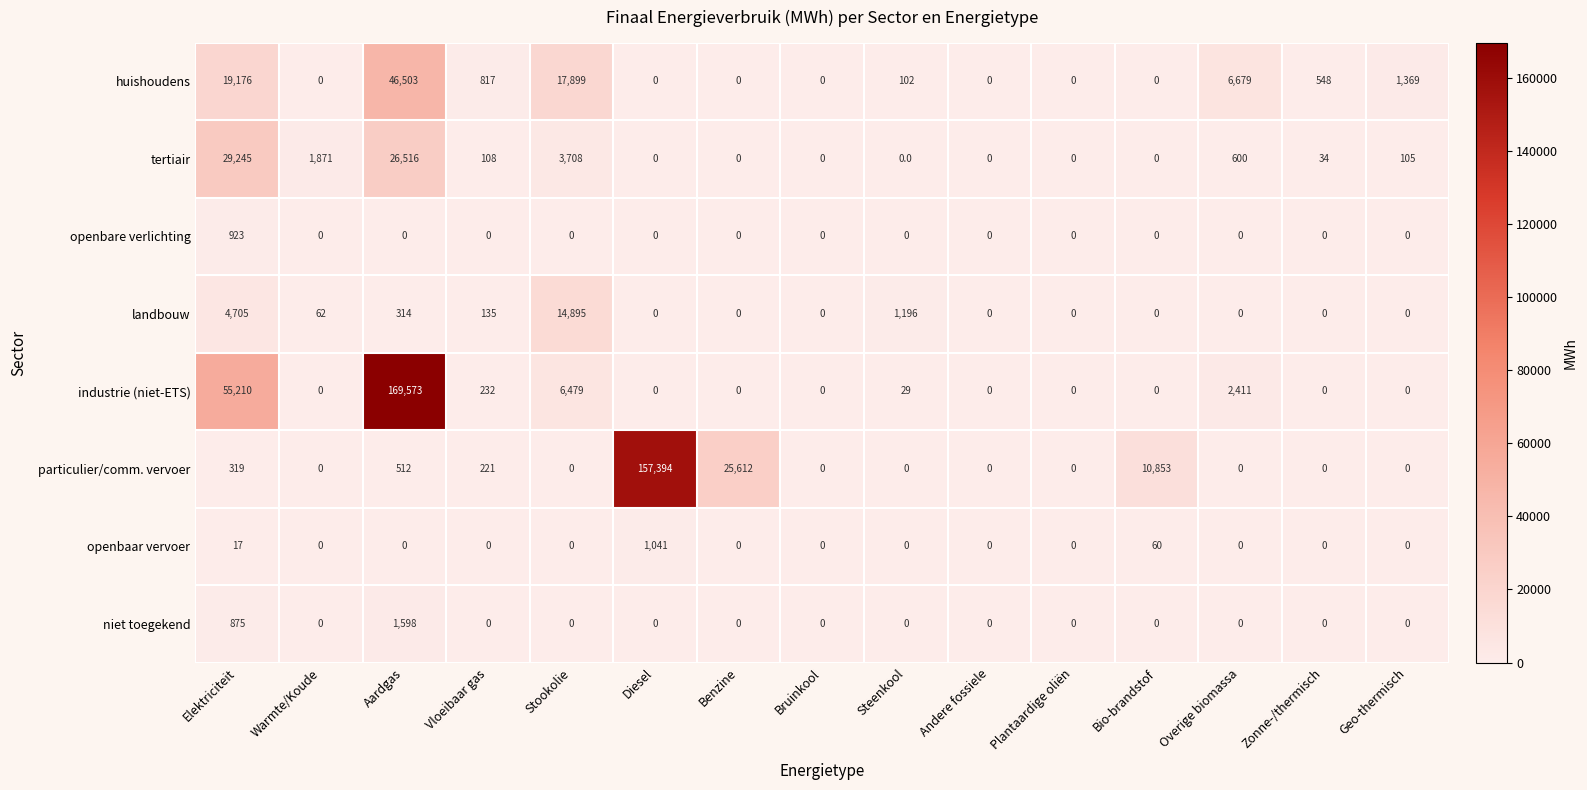

Which series has the largest range (max minus min)?

industrie (niet-ETS)